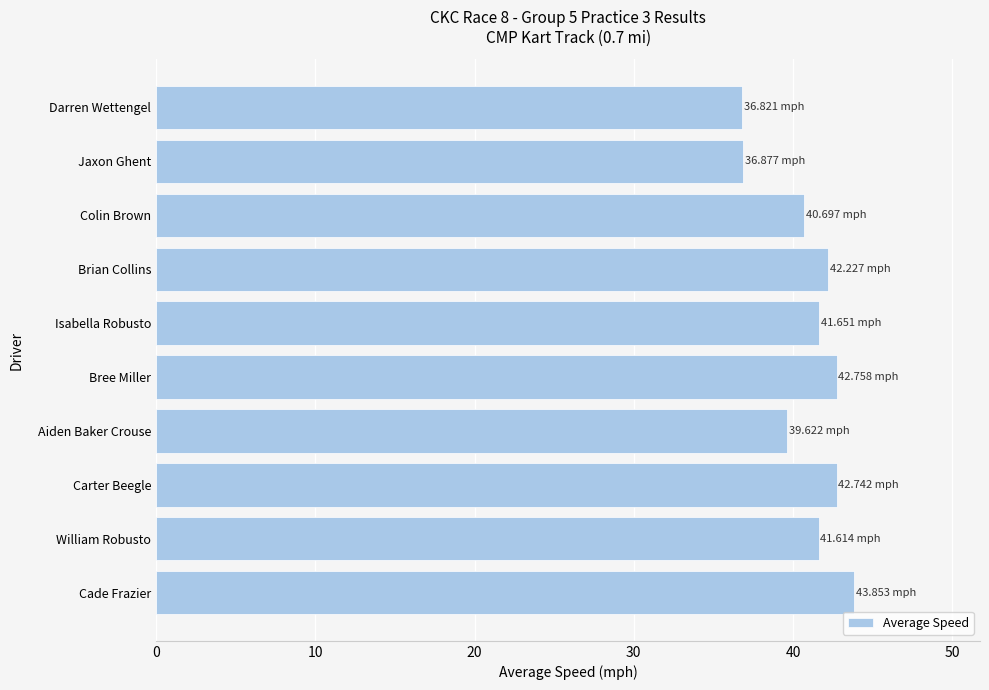

What is the change in value from Bree Miller to Colin Brown?

-2.1